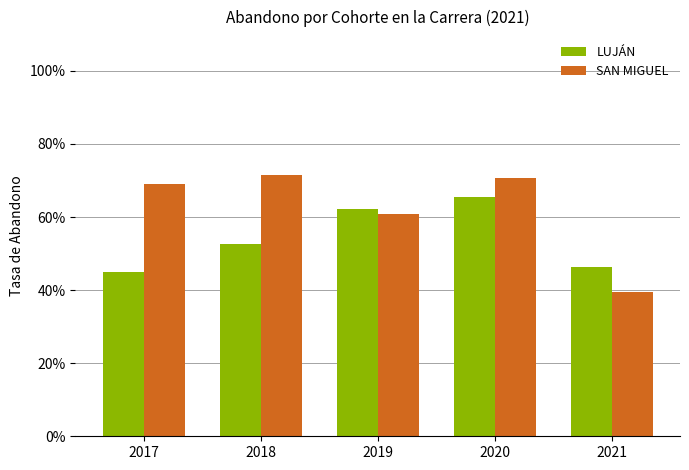

True or false: LUJÁN has a value of 0.5 at 2018.

True